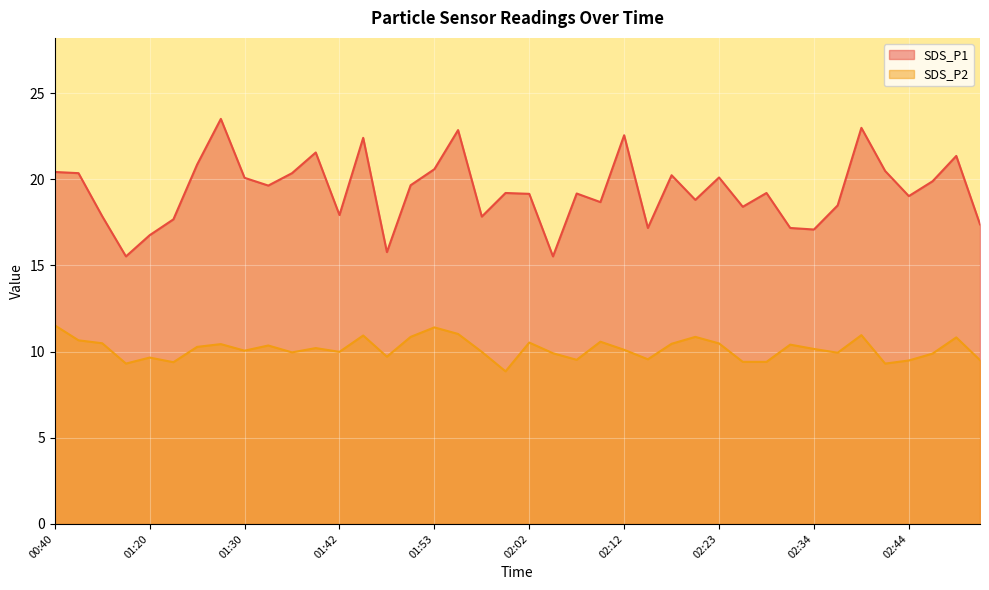

Rank the series by their average value, from lowest to highest.

SDS_P2 line, SDS_P1 line